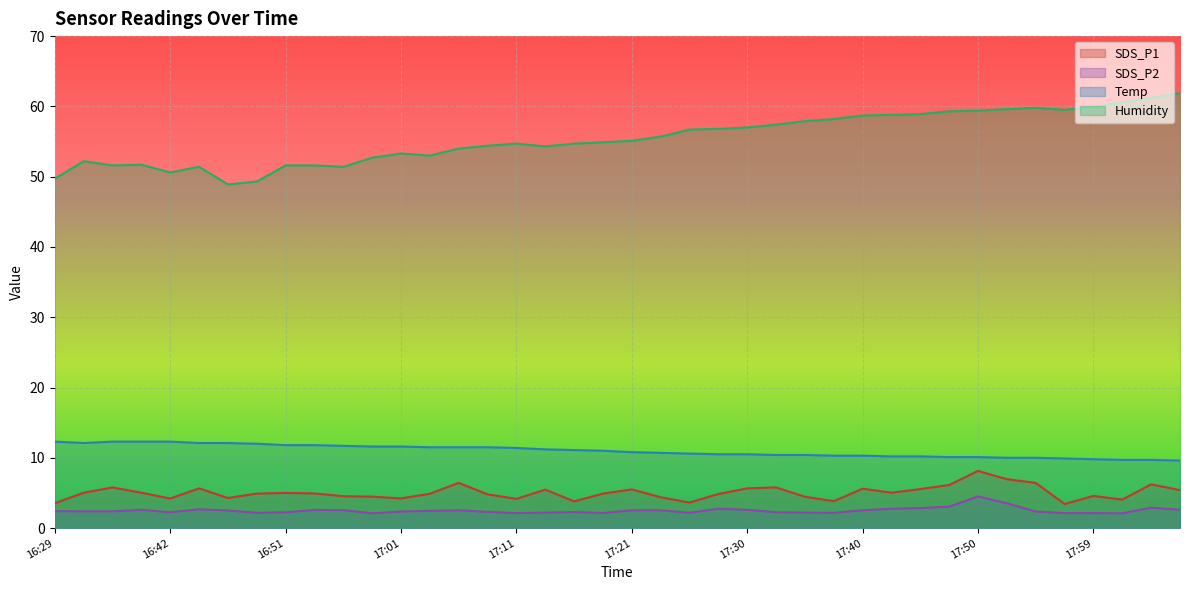

Between 16:47 and 17:13, which series saw the biggest shift?

Humidity